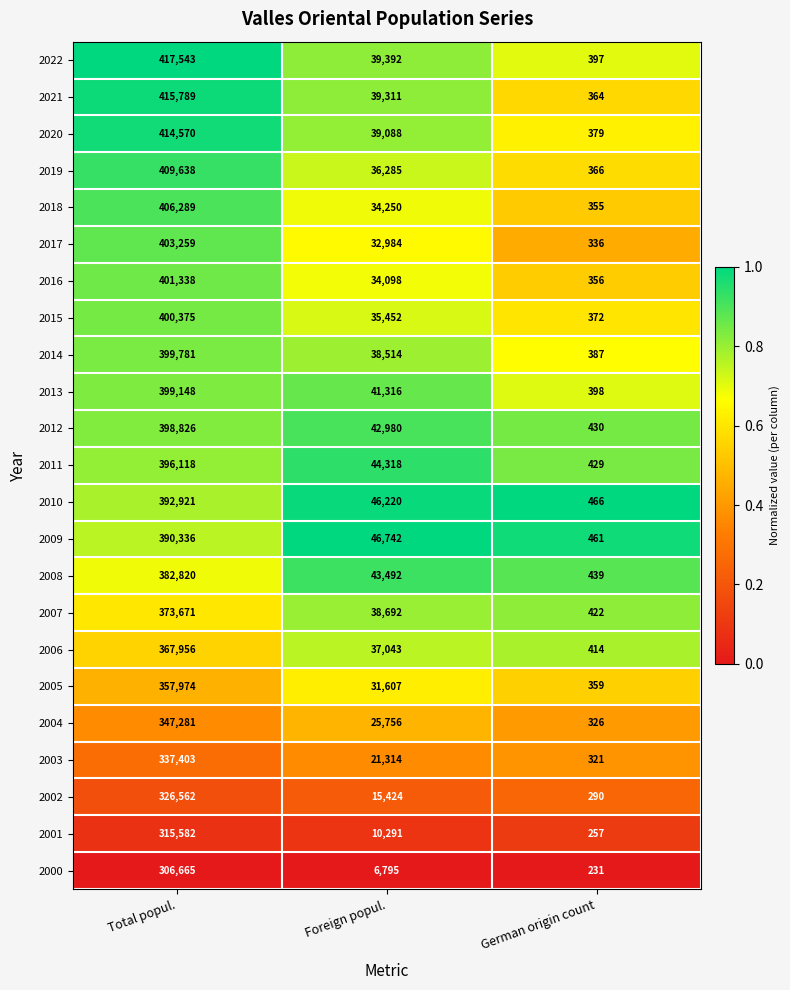

Where does the 2021 series first go above 39311?

Total popul.